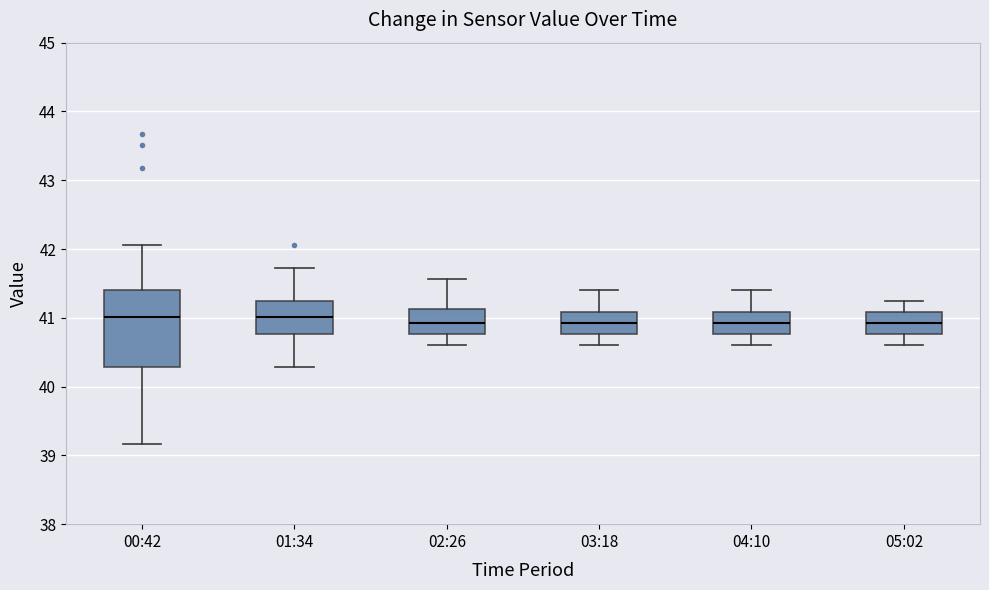

Reading left to right, read every box against the y-axis: the position of its median line, the range the box covers, and the ends of its whiskers. The values are not printed on the chart, so give them approximately, as read against the axis.

00:42: median 41.0, box 40.3 to 41.4, whiskers 39.2 to 42.1
01:34: median 41.0, box 40.8 to 41.3, whiskers 40.3 to 41.7
02:26: median 40.9, box 40.8 to 41.1, whiskers 40.6 to 41.6
03:18: median 40.9, box 40.8 to 41.1, whiskers 40.6 to 41.4
04:10: median 40.9, box 40.8 to 41.1, whiskers 40.6 to 41.4
05:02: median 40.9, box 40.8 to 41.1, whiskers 40.6 to 41.3